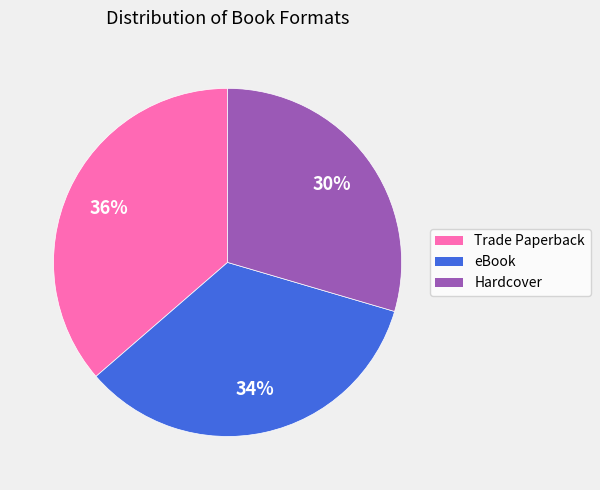

To the nearest percent, what is the average slice percentage?

33%